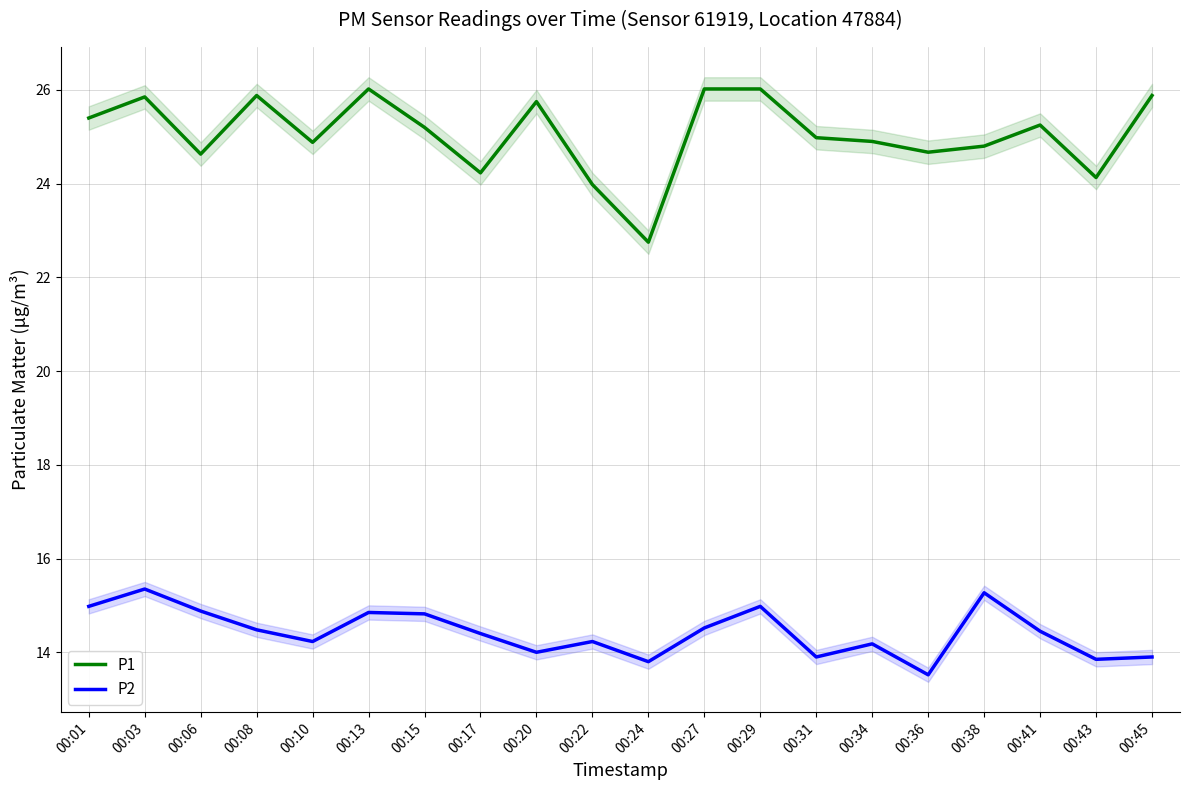

At which category does P1 reach its first local valley?

00:06